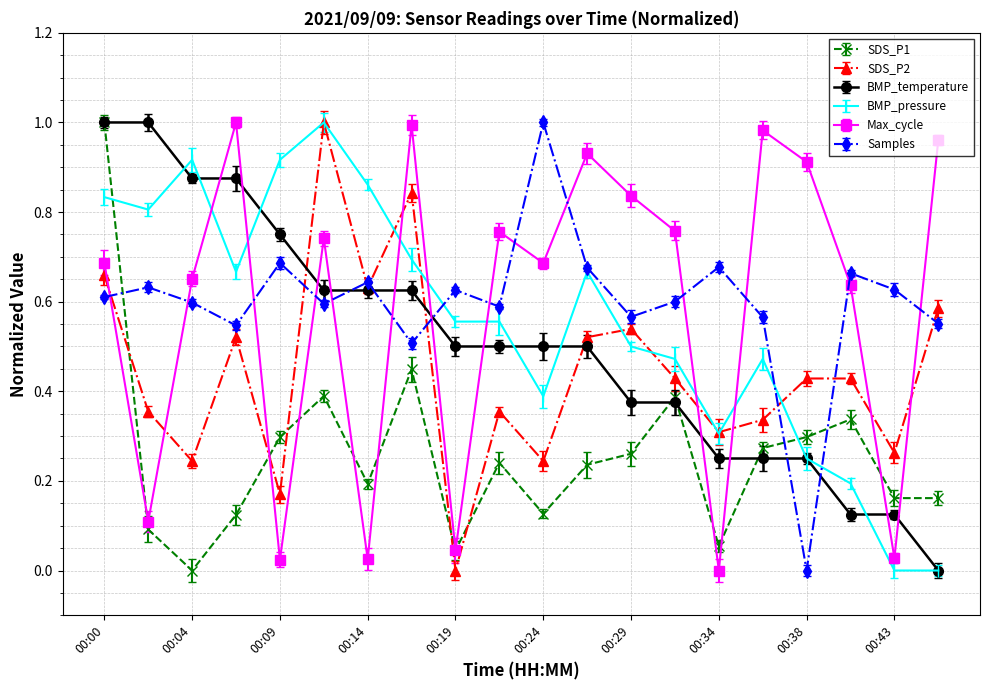

True or false: Max_cycle has more than 1 points higher than both neighbors.

True